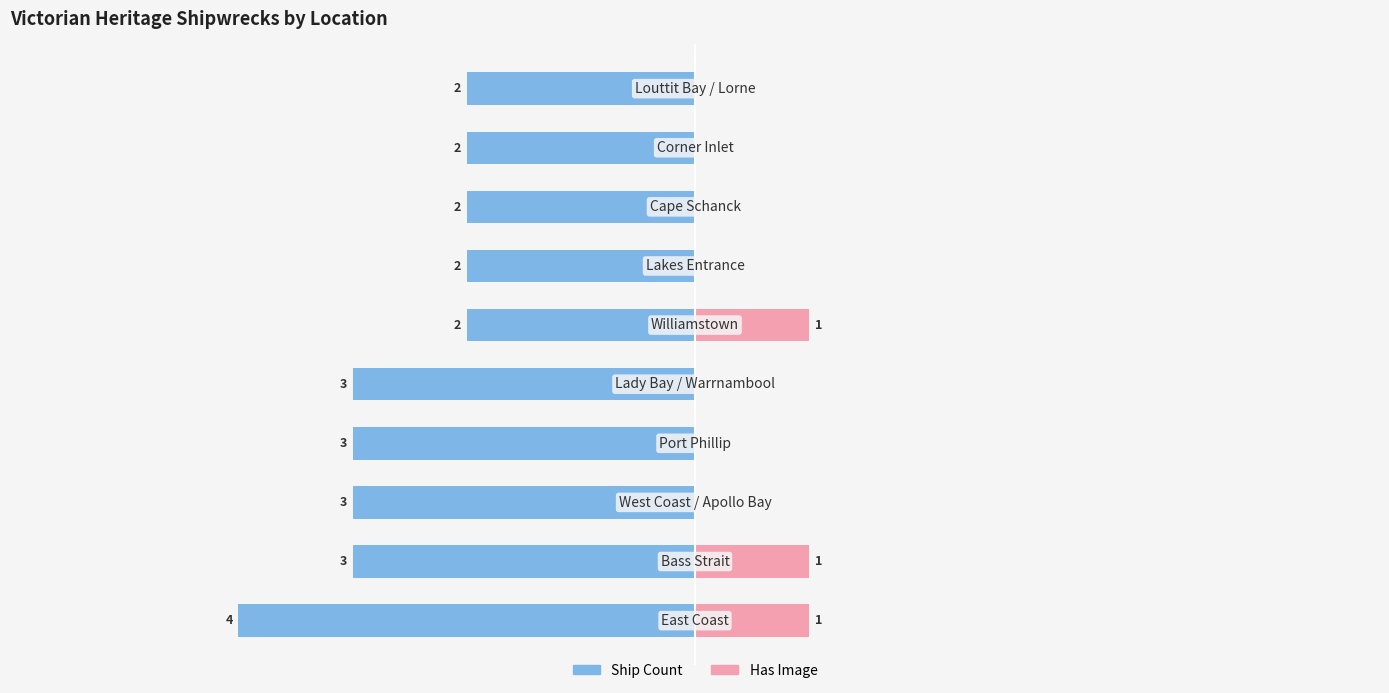

Reading left to right, list all the values displayed in this chart.

Ship Count: -4	-3	-3	-3	-3	-2	-2	-2	-2	-2
Has Image: 1	1	0	0	0	1	0	0	0	0